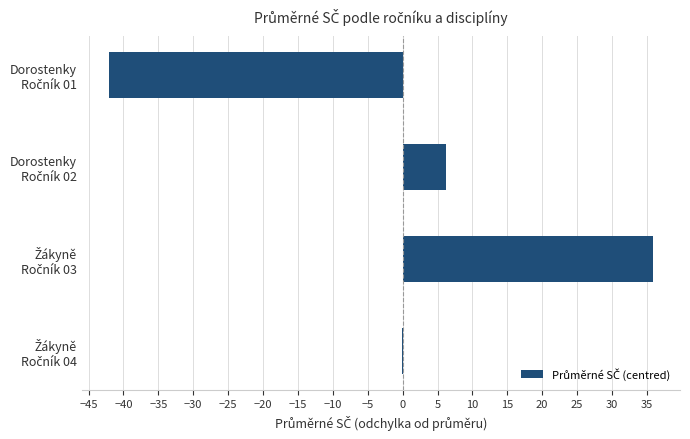

What is the greatest value displayed?

35.8